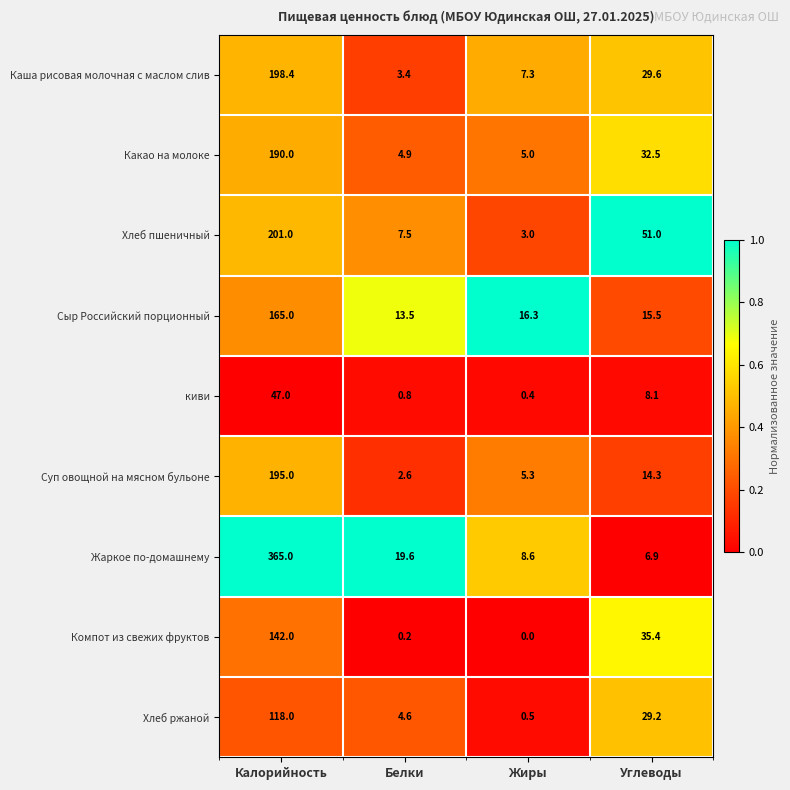

At which category is the sum across all series the highest?

Калорийность